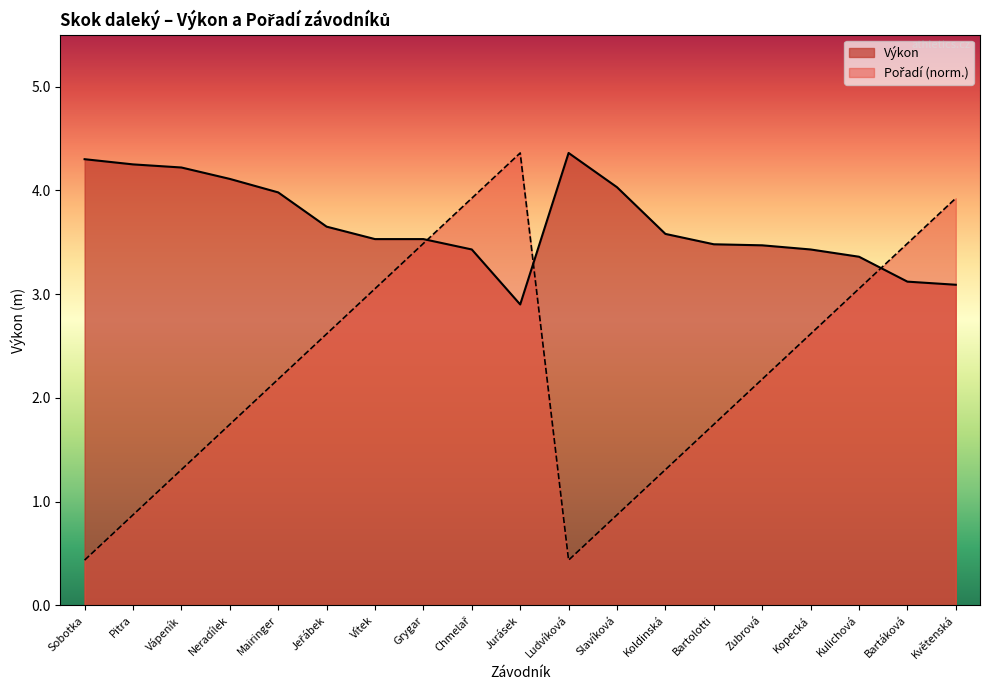

The Výkon series shows 5.9 at Kopecká. True or false?

False